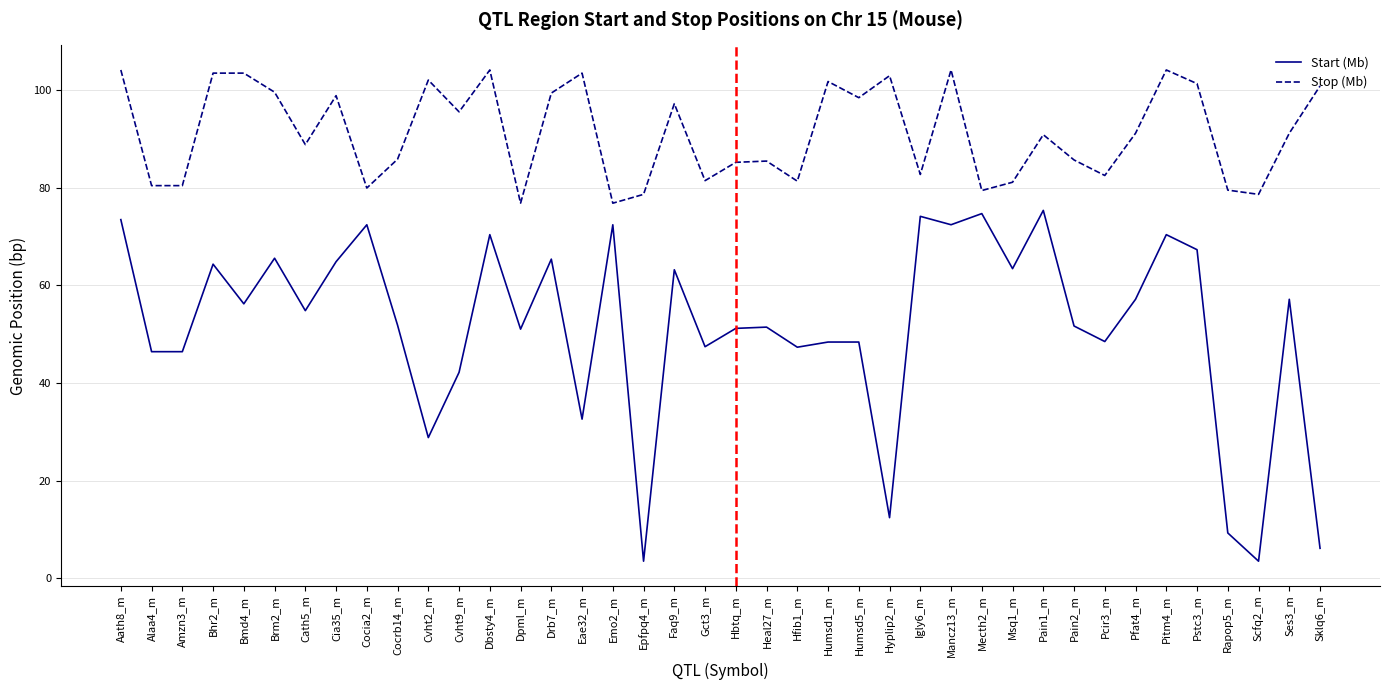

True or false: Start (Mb) and Stop (Mb) cross at least once.

False